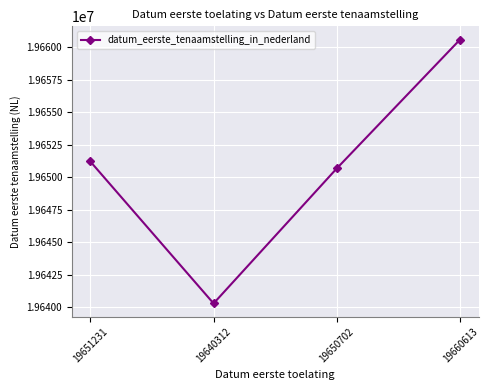

Where is the first local minimum?

19640312